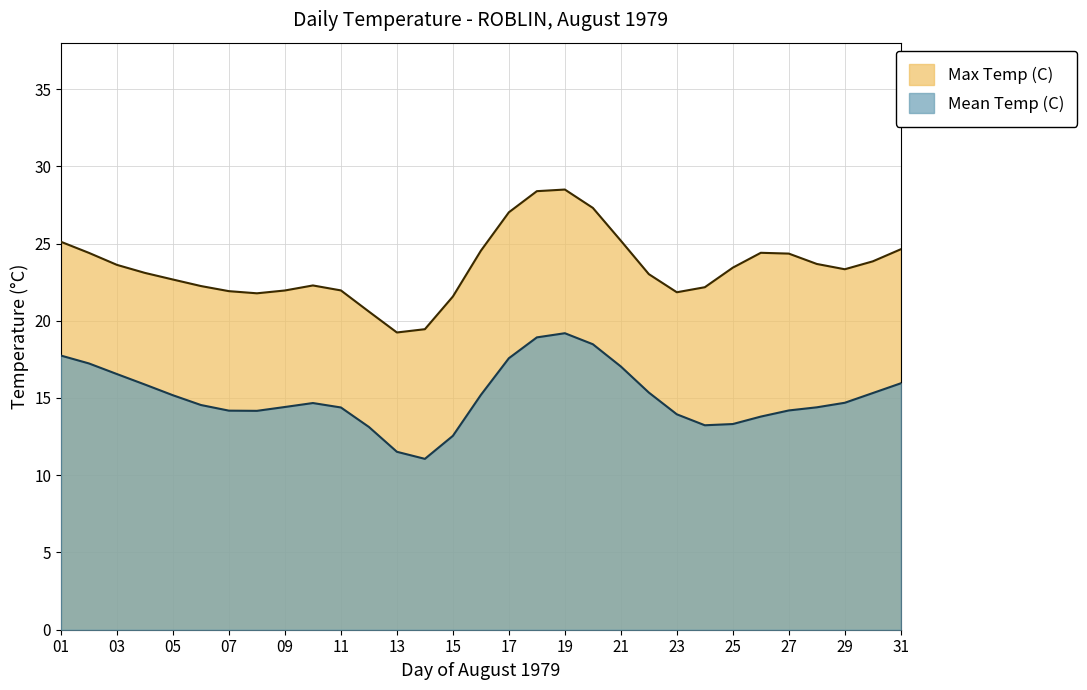

What is the minimum value shown in the chart?

11.1